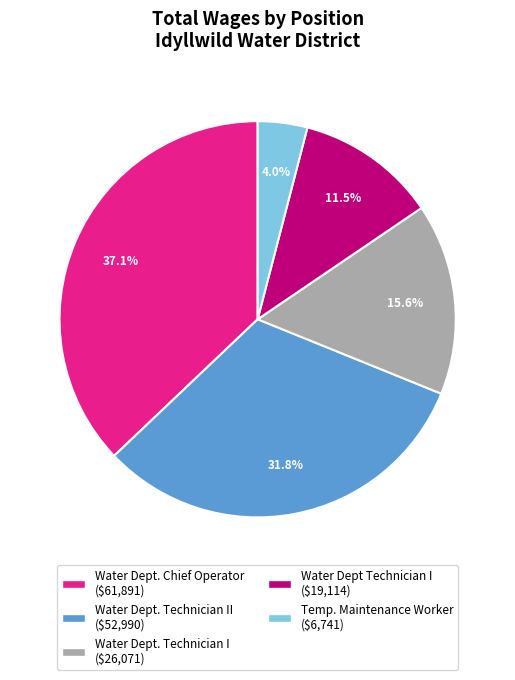

Does any single category account for the majority?

No